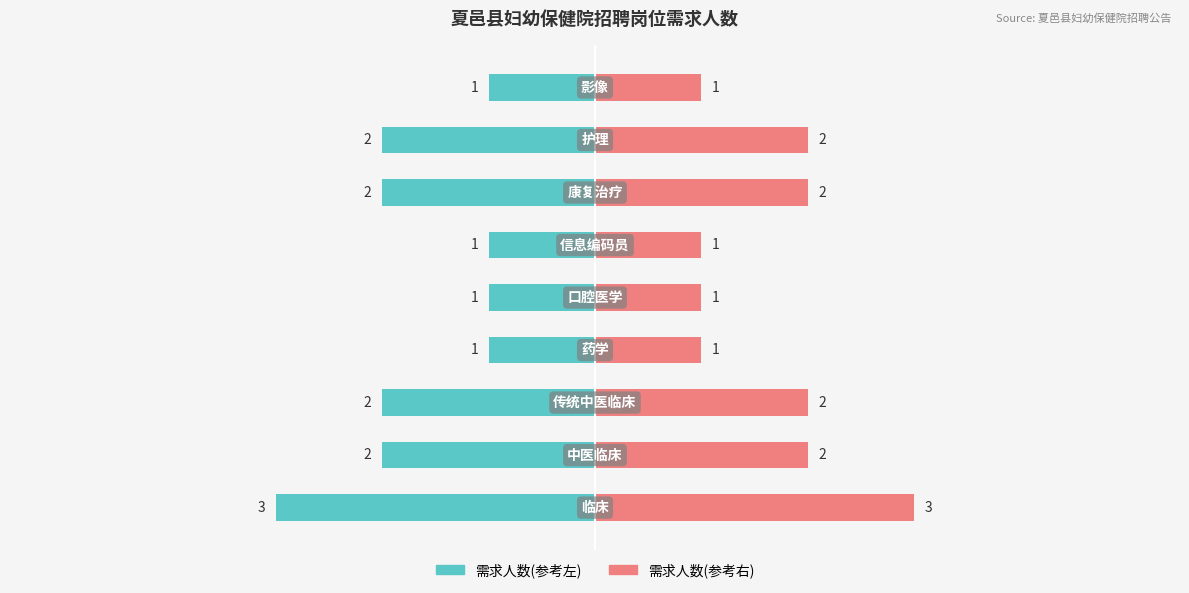

What is the difference between the values at 药学 and 传统中医临床?

1